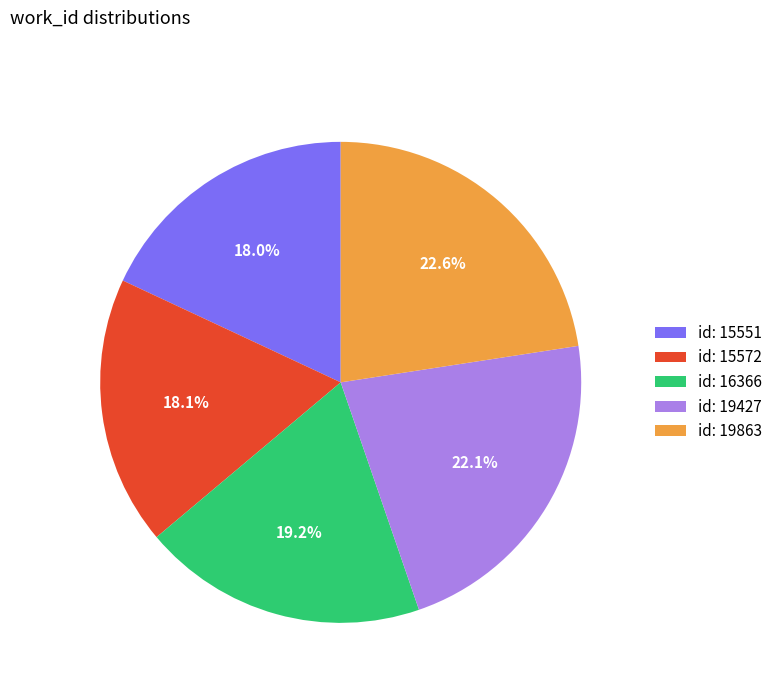

What portion of the pie excludes id: 15572?

81.9%